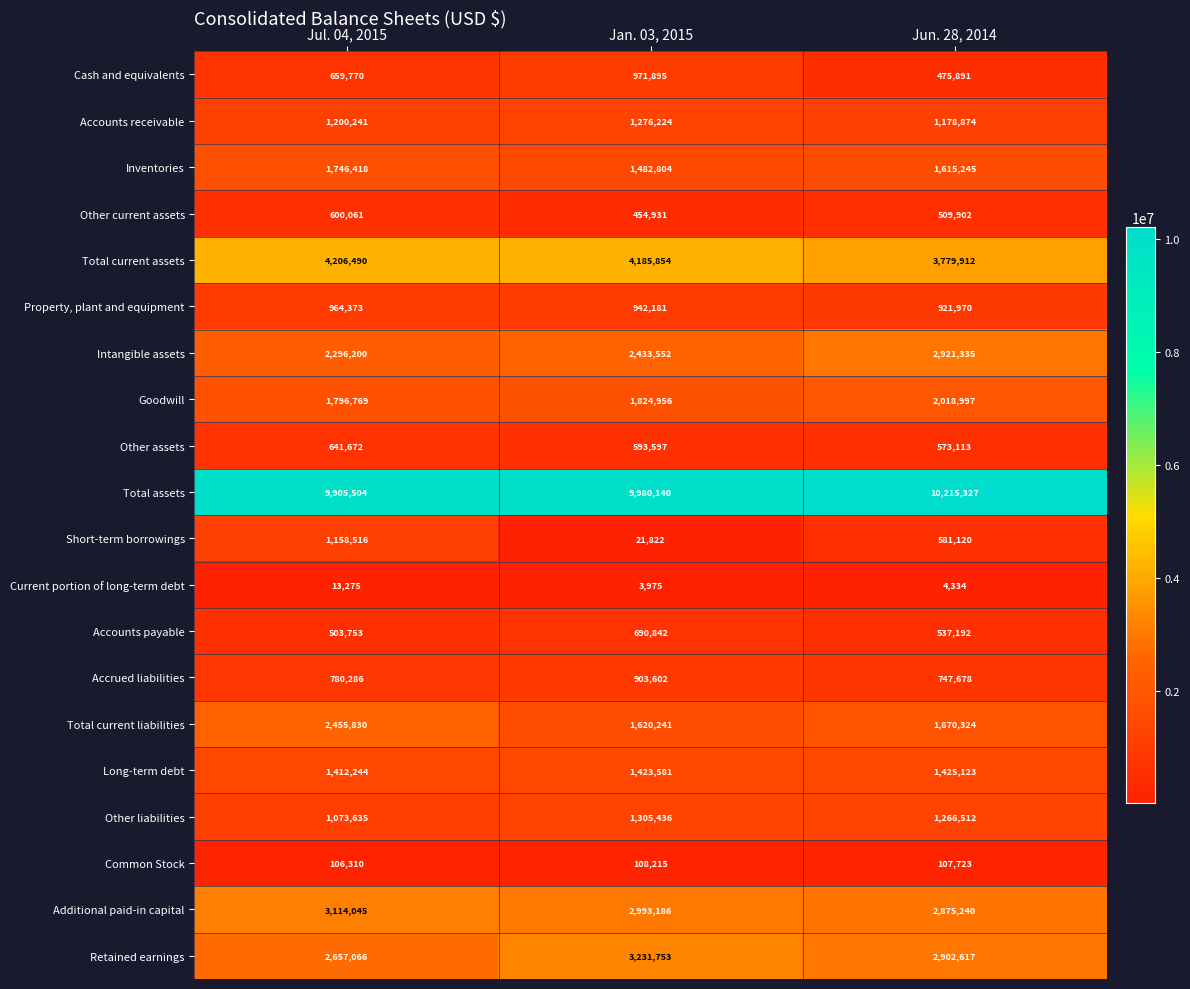

At which label is Intangible assets closest to 2608767?

Jan. 03, 2015